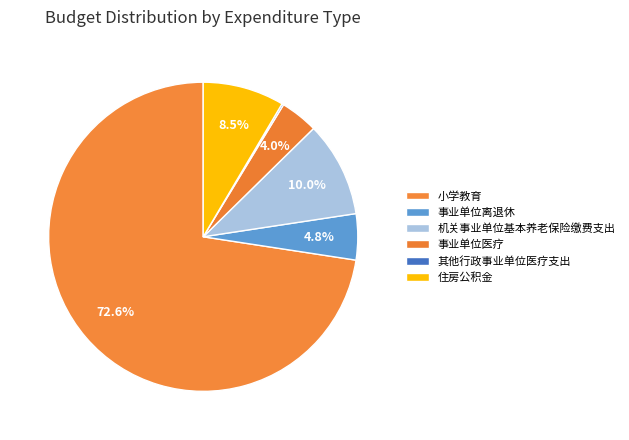

Is there a majority slice in this chart?

Yes